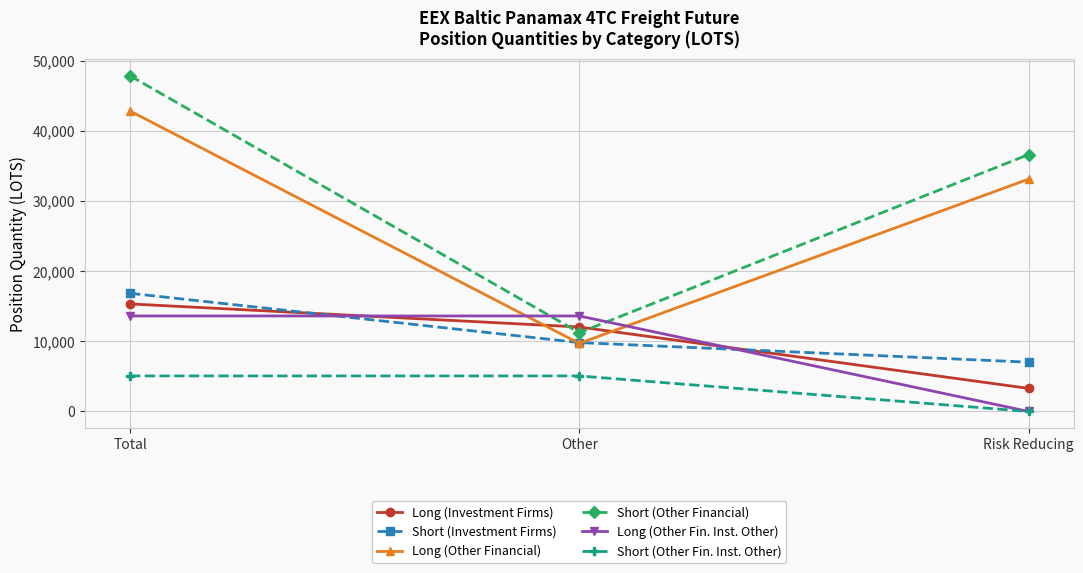

How many lines are shown in the chart?

6